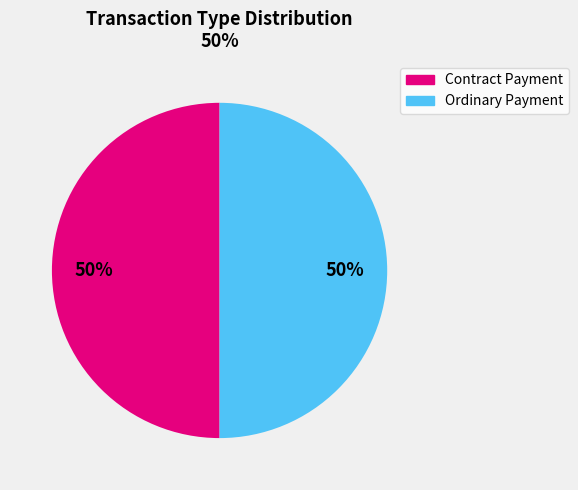

The Ordinary Payment slice represents 56% of the pie. True or false?

False